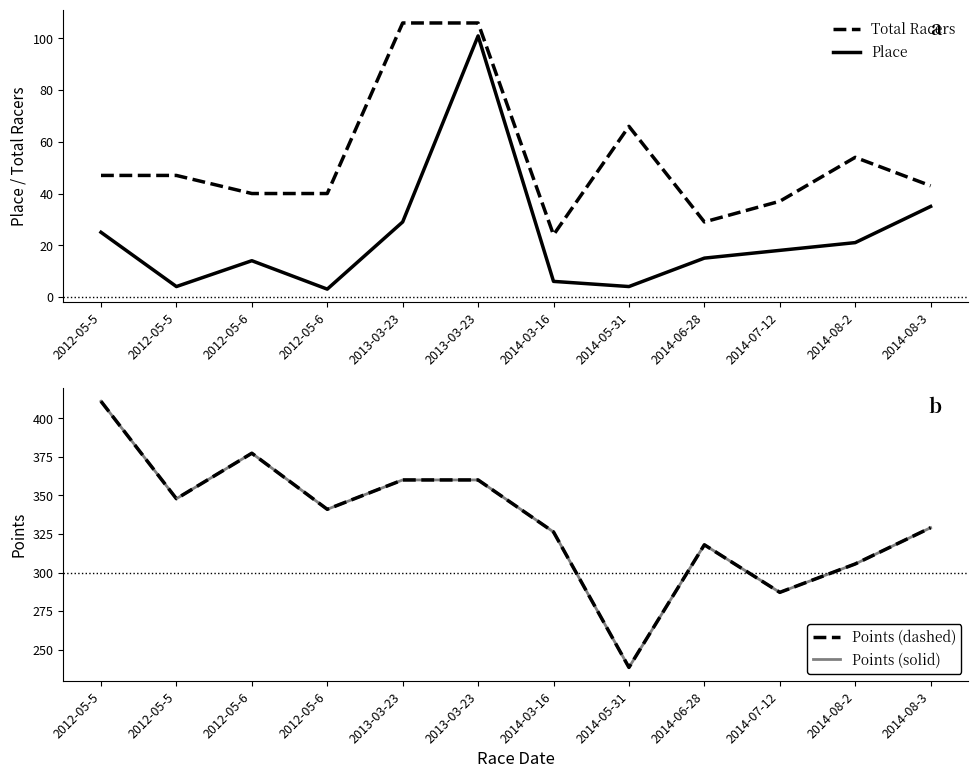

How many data points does each series have?

12